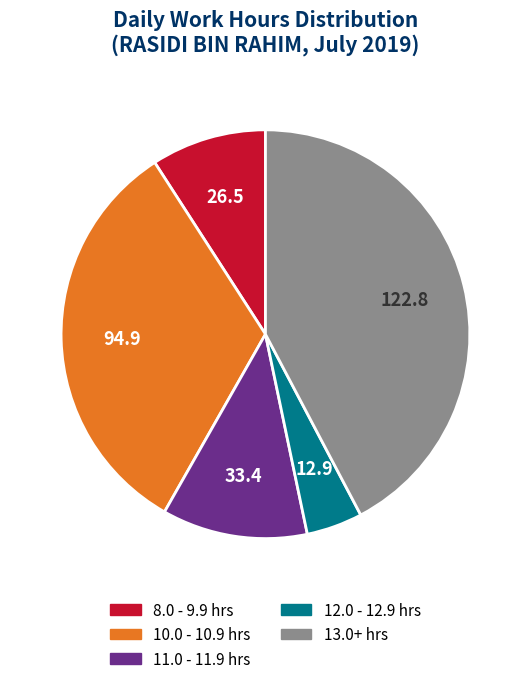

Does any single category account for the majority?

No